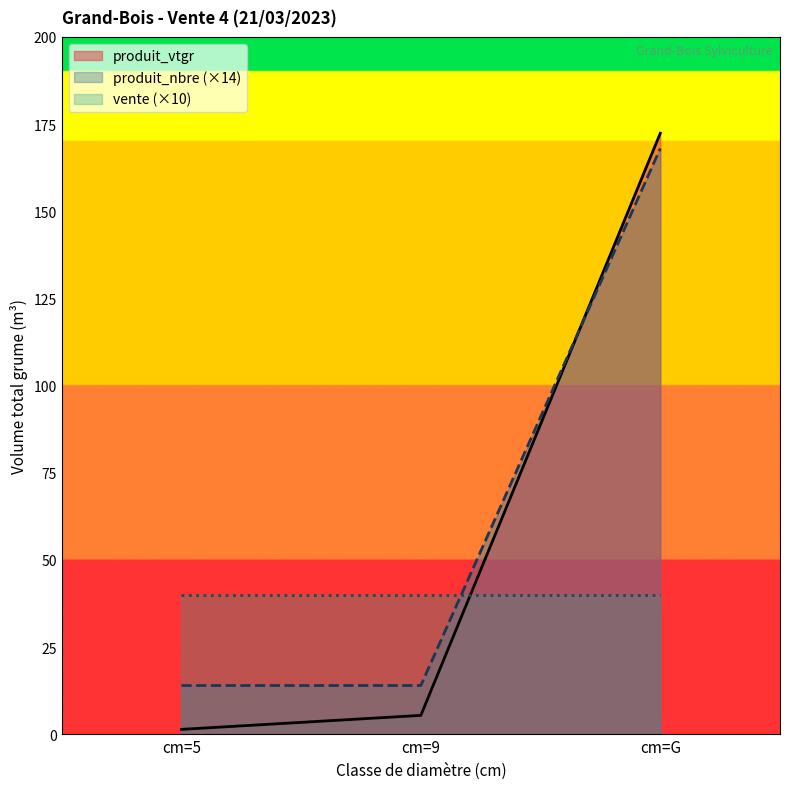

What are all the series names shown in the legend?

produit_vtgr, produit_nbre (×14), vente (×10)